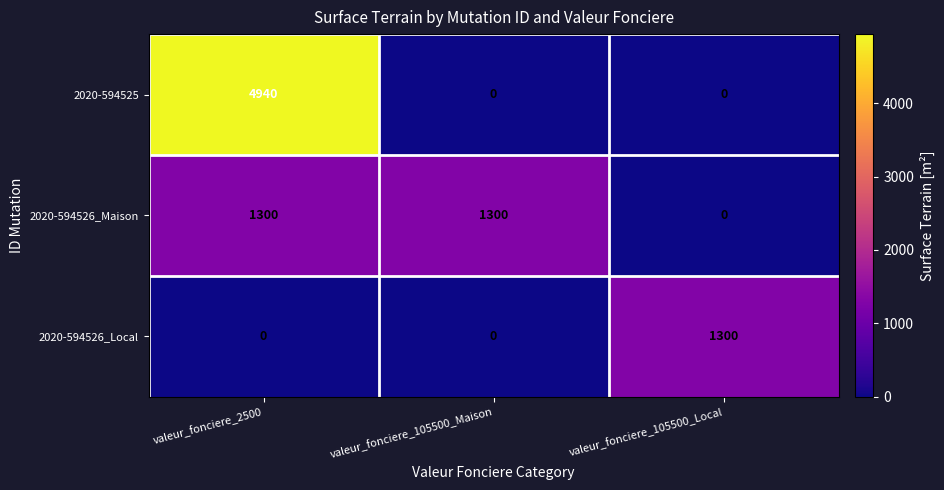

List the series in order of their overall mean, lowest first.

2020-594526_Local, 2020-594526_Maison, 2020-594525